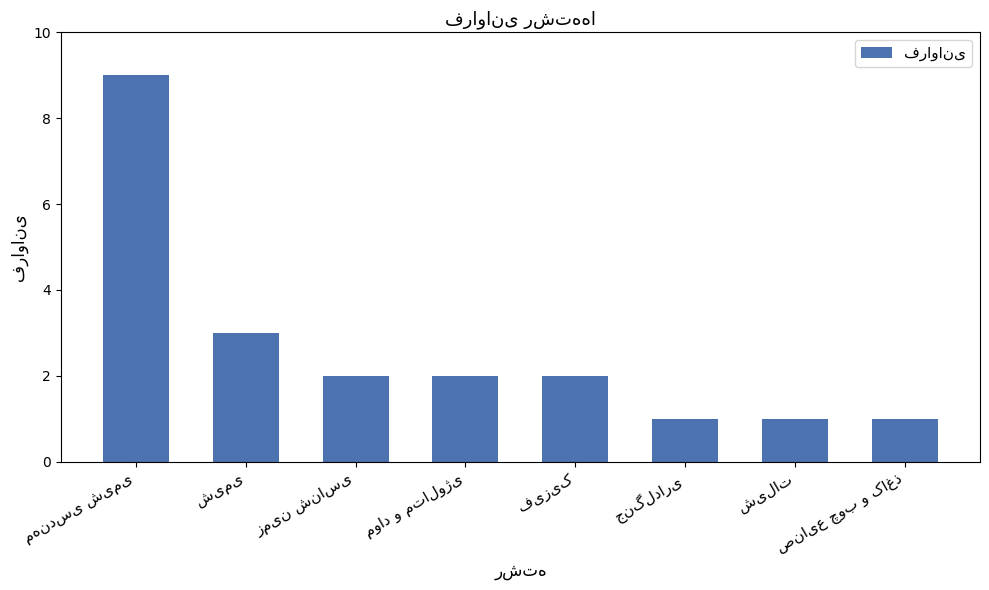

What is the sum of all values?

21